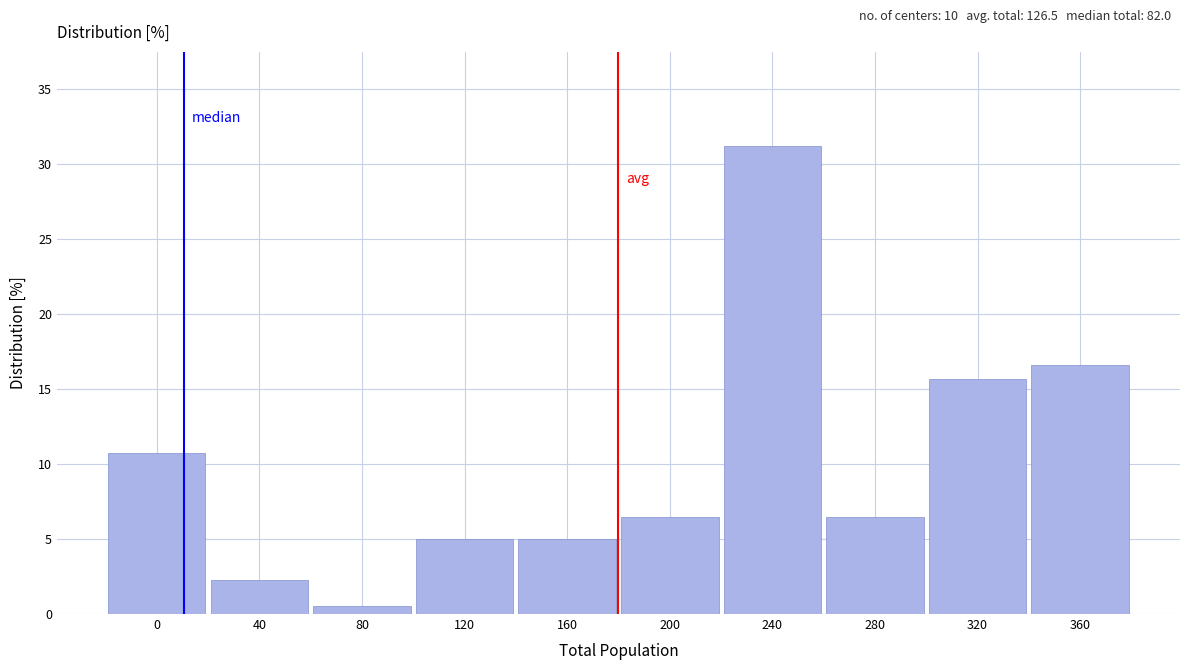

Reading right to left, what are all the values shown in this chart?

16.6	15.7	6.5	31.2	6.5	5.0	5.0	0.6	2.3	10.8